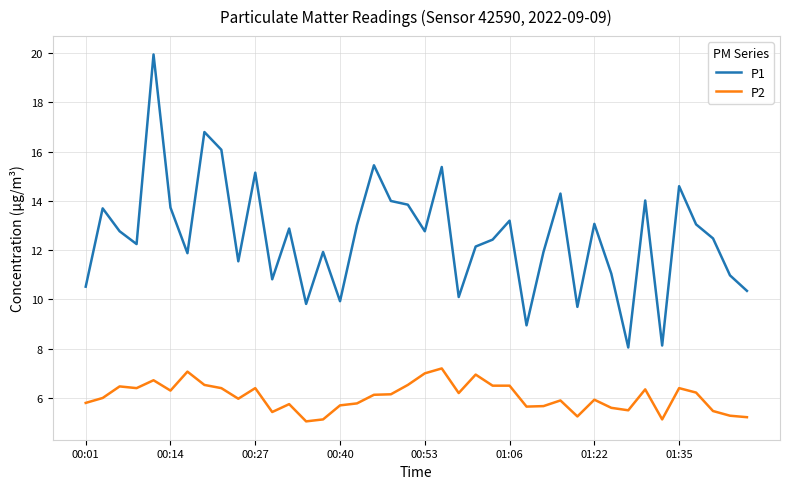

What is the difference between the maximum and minimum values in the P1 series?

11.9